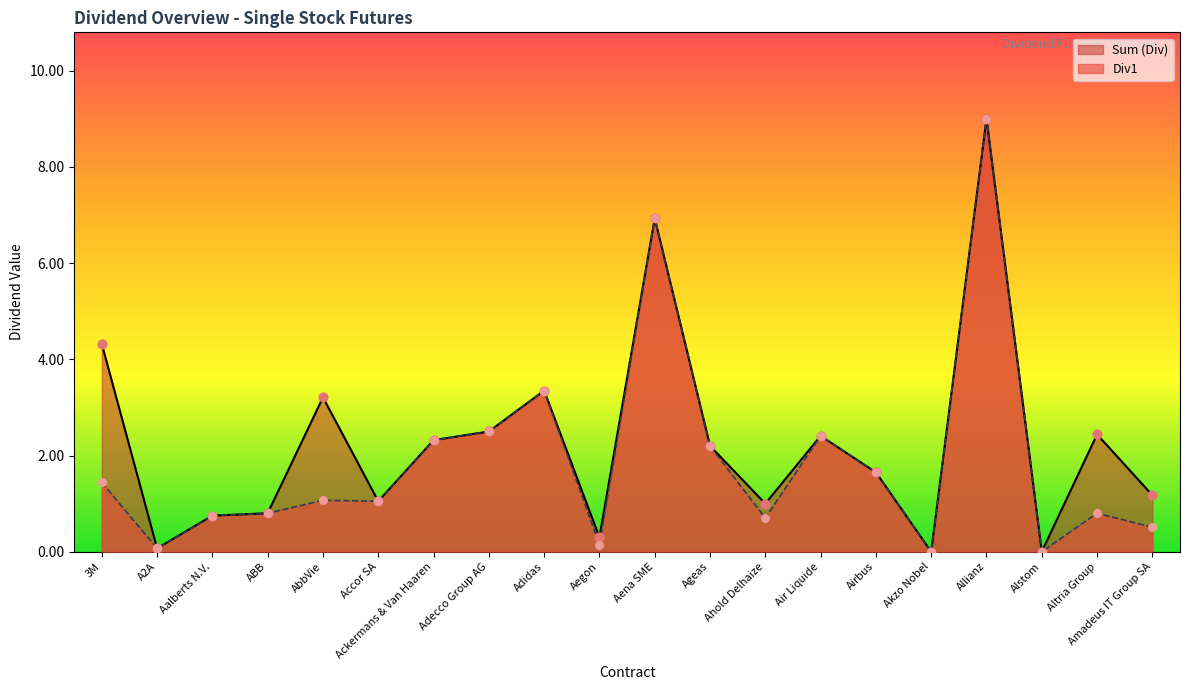

Which series reaches the maximum Y coordinate?

Sum (Div)